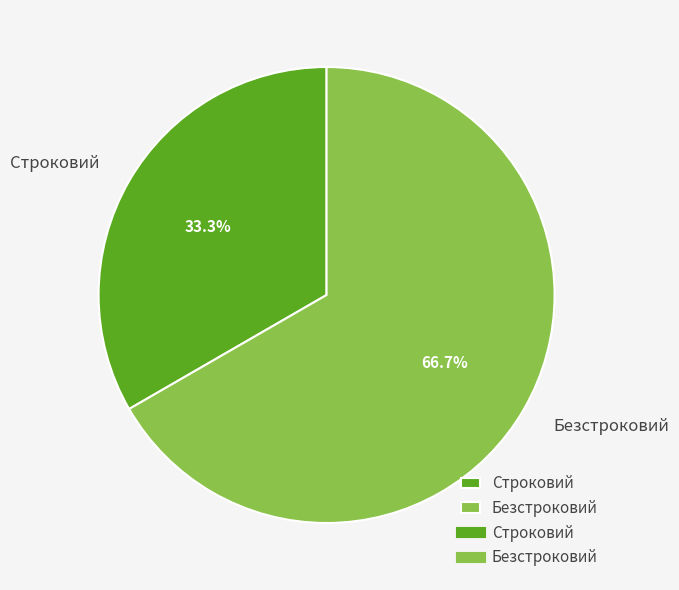

How many slices are in this pie chart?

2